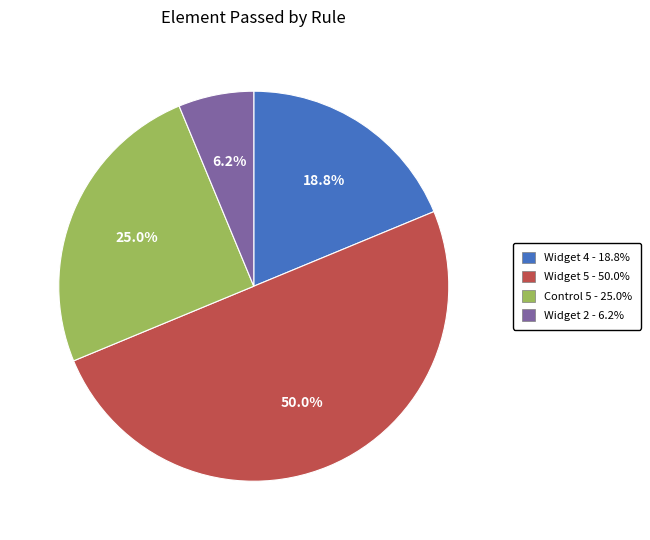

Combined, do Widget 5 and Widget 4 account for over 50%?

Yes